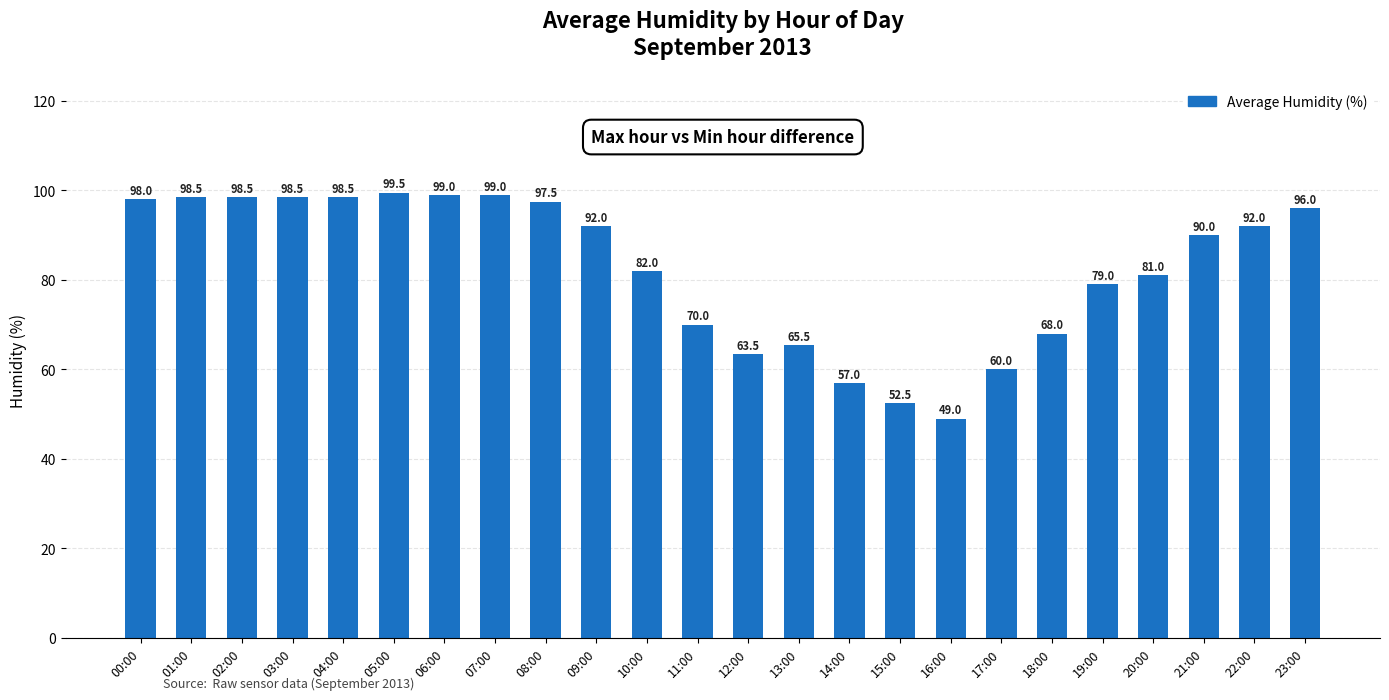

True or false: the data shows 65.5 at 13:00.

True